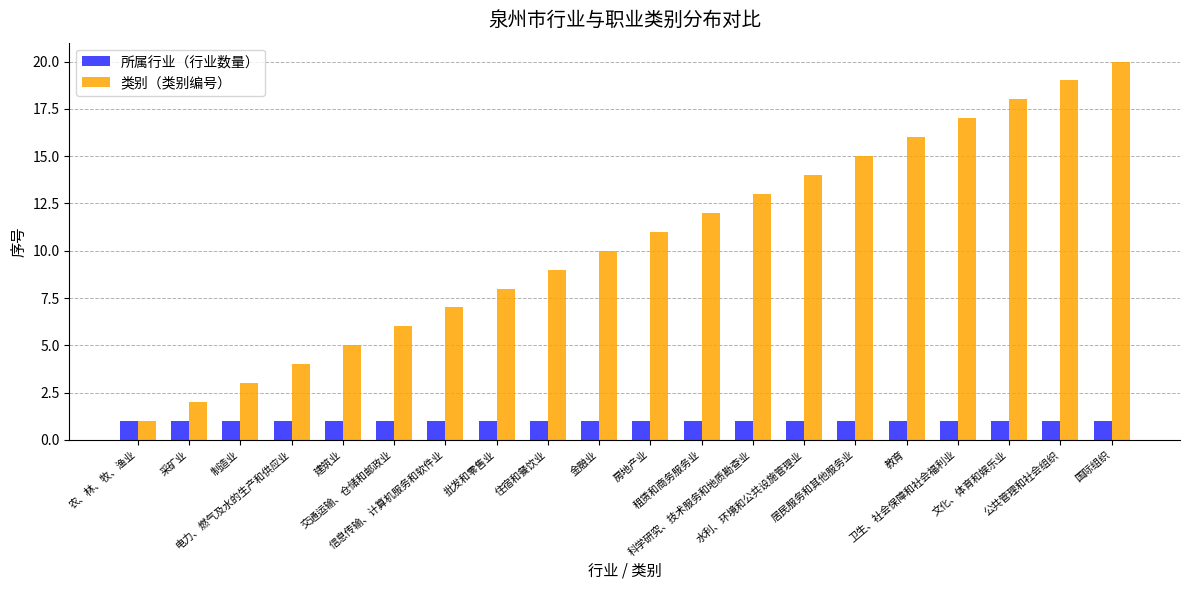

What is the value of the 类别（类别编号） bar at the 11th from the left?

11